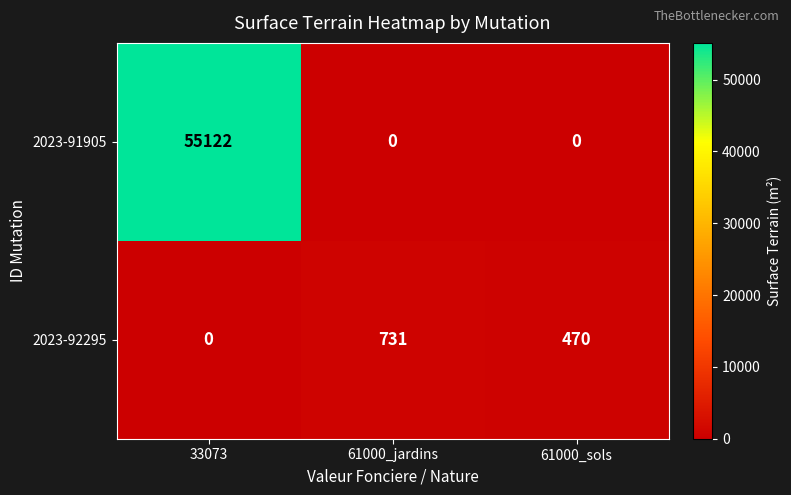

What is the spread (max minus min) of values at 61000_jardins?

731